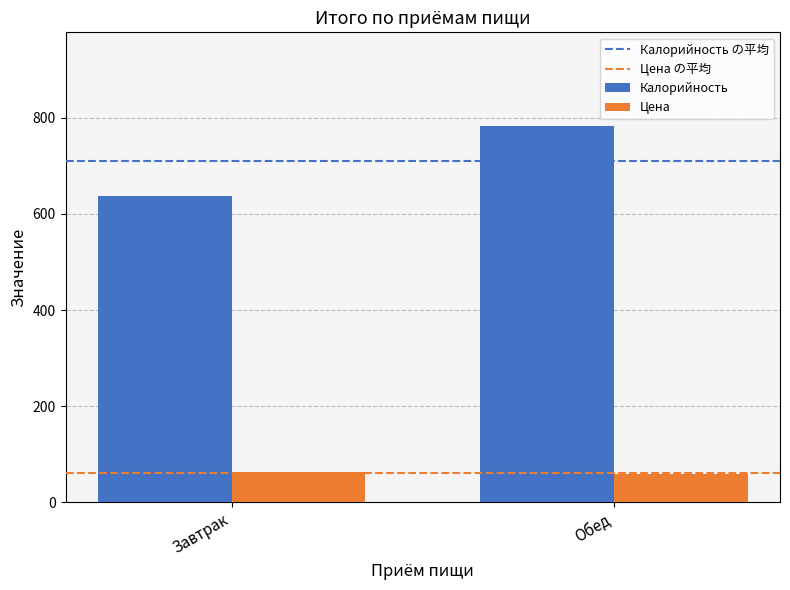

Read the Цена value at Обед.

59.4